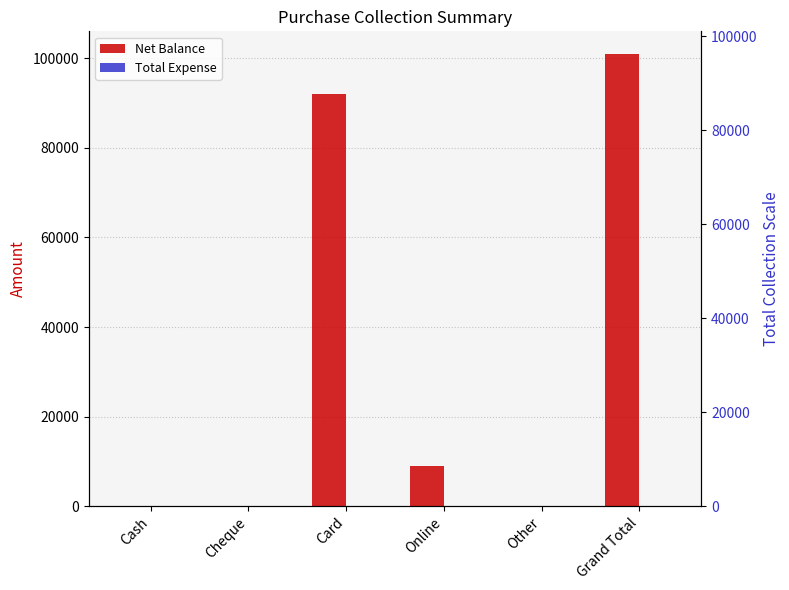

What is the label of the 1st bar from the right?

Grand Total